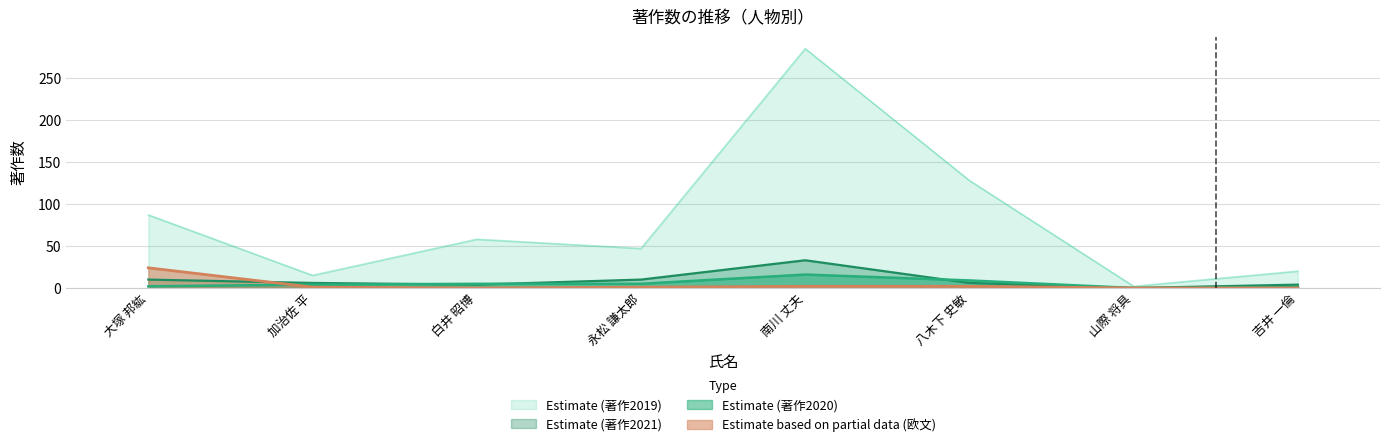

Count the number of categories in the chart.

8